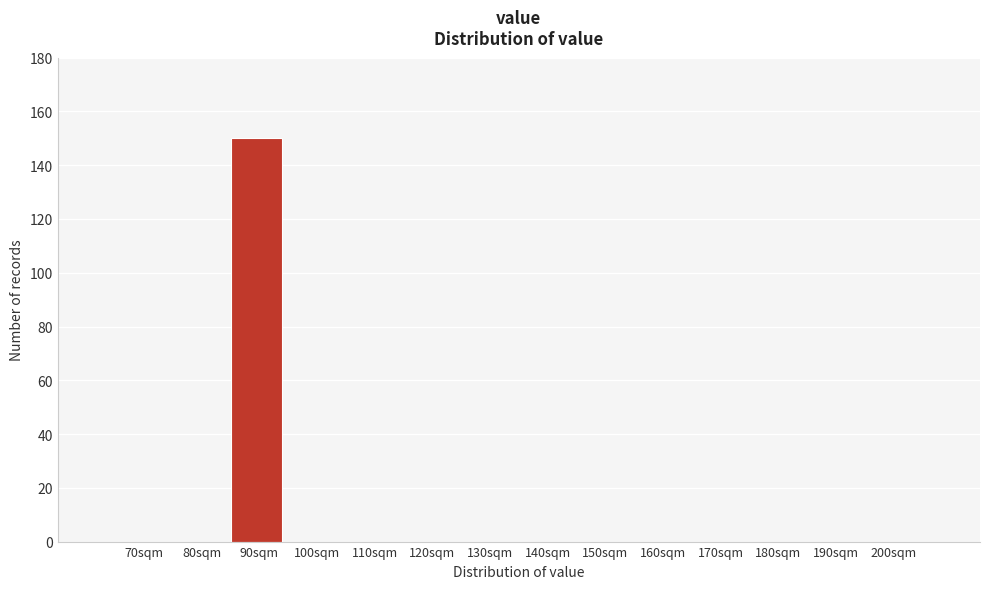

Reading left to right, extract all data points from this chart.

70sqm=0	80sqm=0	90sqm=150	100sqm=0	110sqm=0	120sqm=0	130sqm=0	140sqm=0	150sqm=0	160sqm=0	170sqm=0	180sqm=0	190sqm=0	200sqm=0